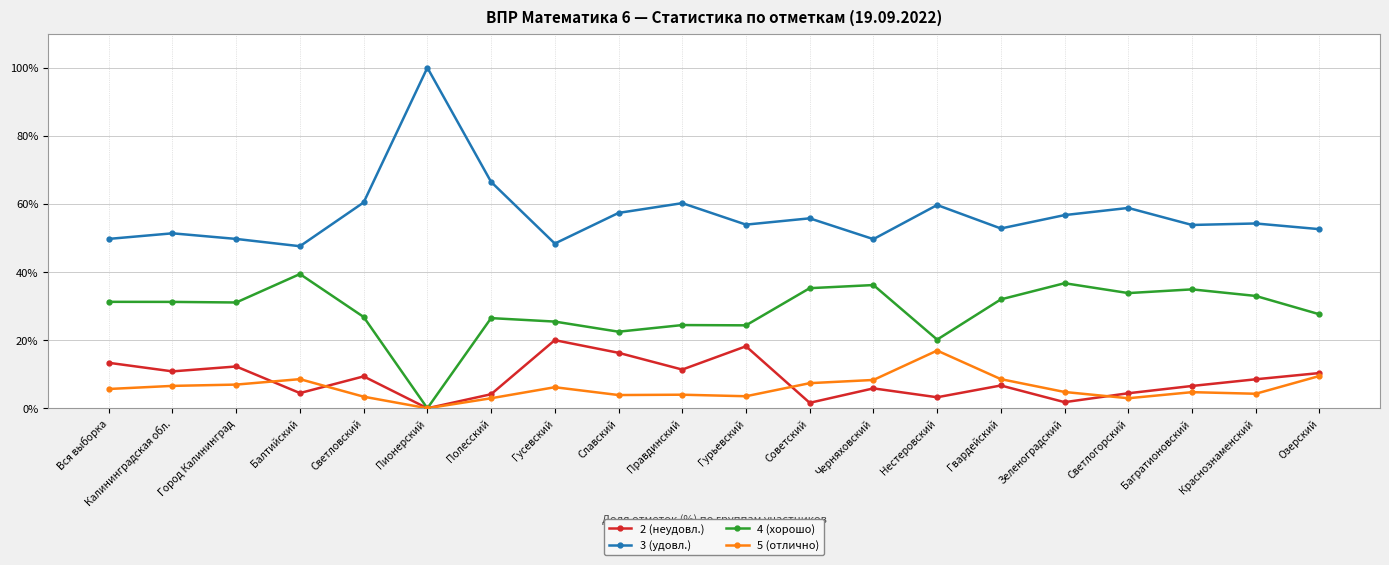

Rank the series by their maximum value, from lowest to highest.

5 (отлично), 2 (неудовл.), 4 (хорошо), 3 (удовл.)